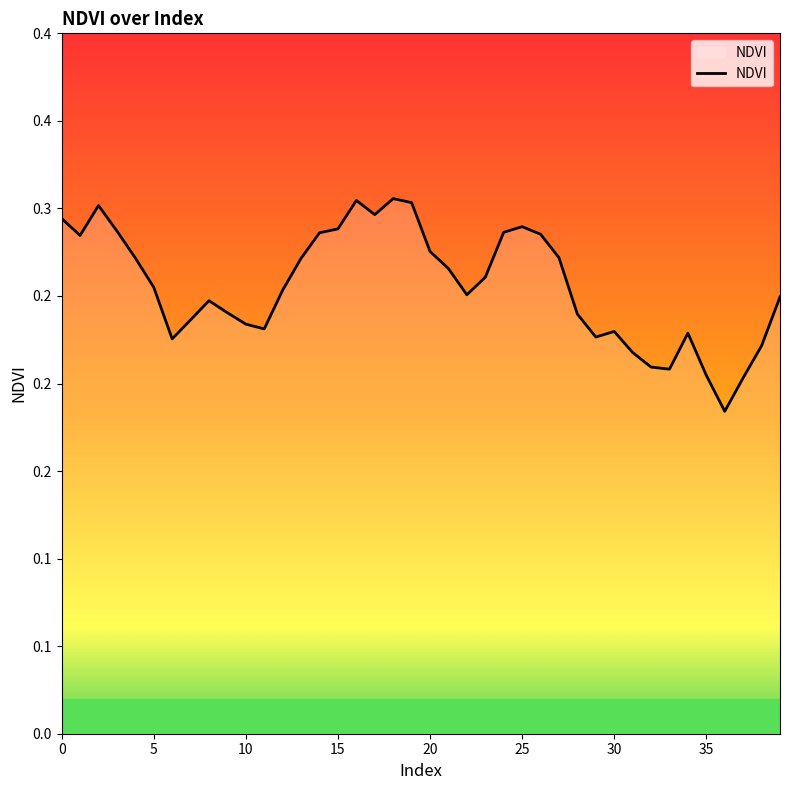

Rank the categories by value from lowest to highest.

36, 37, 35, 33, 32, 31, 38, 6, 29, 34, 30, 11, 10, 7, 28, 9, 8, 39, 22, 12, 5, 23, 21, 13, 4, 27, 20, 1, 26, 14, 24, 3, 15, 25, 0, 17, 2, 19, 16, 18